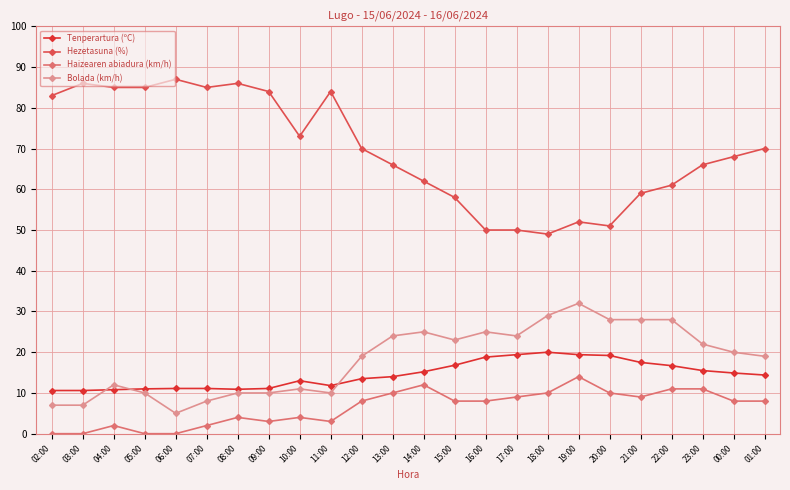

What is the total value across all series at 22:00?

116.7